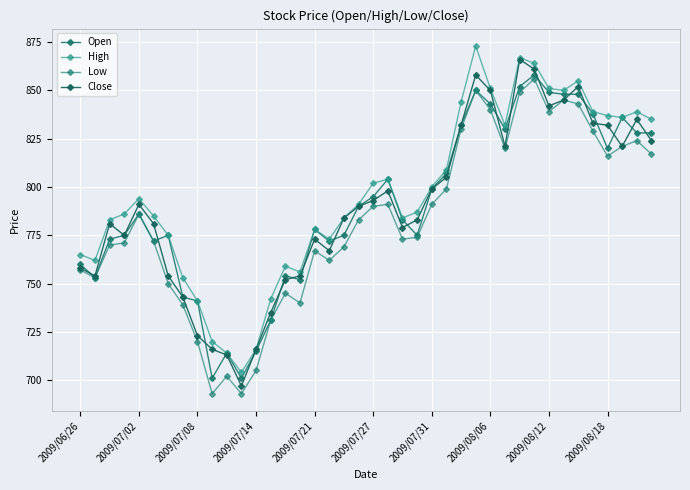

Reading right to left, extract all data points from this chart.

Open: 828	828	836	820	838	848	848	849	858	852	830	843	850	832	807	799	775	783	804	795	790	775	772	778	752	754	731	715	701	714	701	741	743	775	772	786	775	773	753	760
High: 835	839	836	837	839	855	850	851	864	867	832	851	873	844	809	800	787	784	804	802	791	784	773	778	756	759	742	716	704	714	720	741	753	775	785	794	786	783	762	765
Low: 817	824	821	816	829	843	845	839	856	849	820	840	850	830	799	791	774	773	791	790	783	769	762	767	740	745	731	705	693	702	693	720	739	750	772	786	771	770	753	757
Close: 824	835	821	832	833	852	845	842	861	866	821	850	858	832	805	799	783	779	798	793	790	784	767	773	754	752	735	716	697	713	716	723	743	754	781	791	775	781	754	758